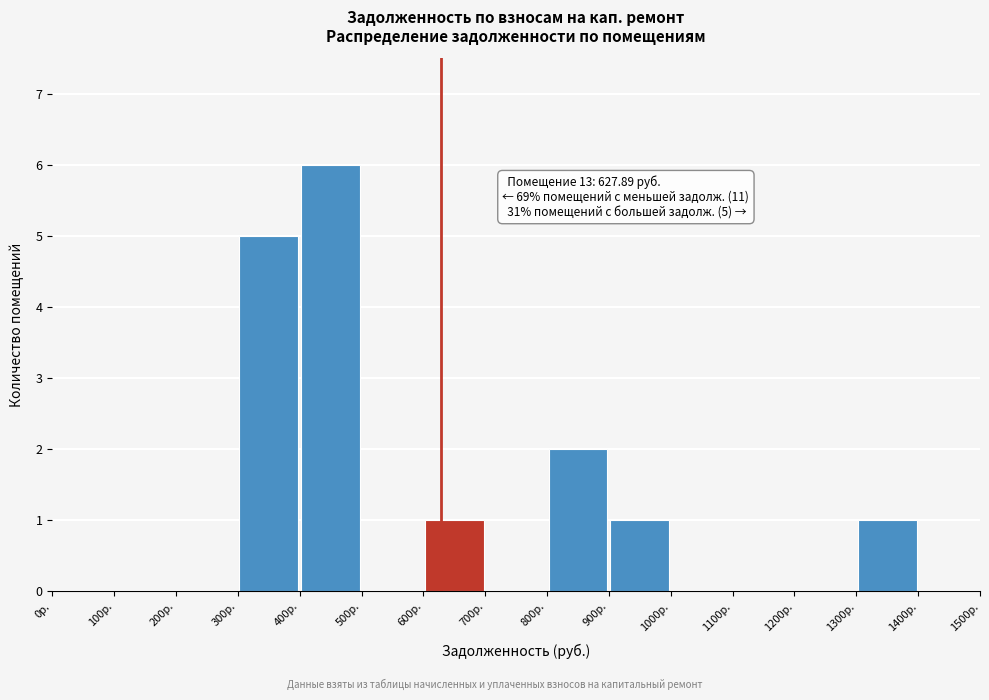

Which range on the x-axis has the tallest bar?

400 to 500